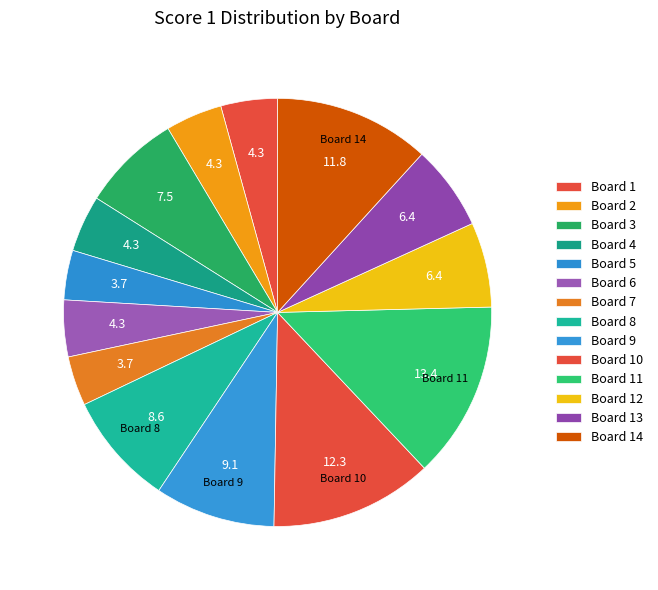

To the nearest percent, what is the difference between the Board 14 and Board 1 slice percentages?

7%